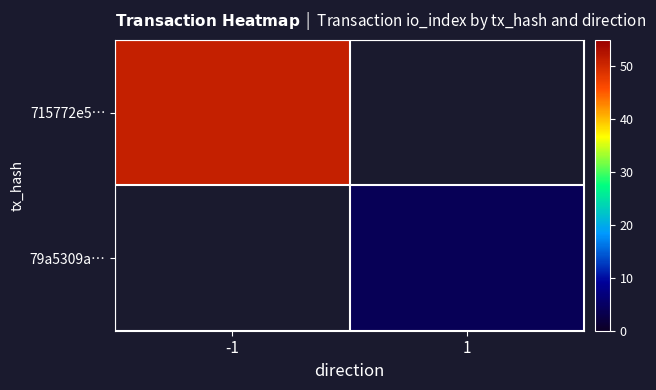

Read the 79a5309a… value at 1.

4.0